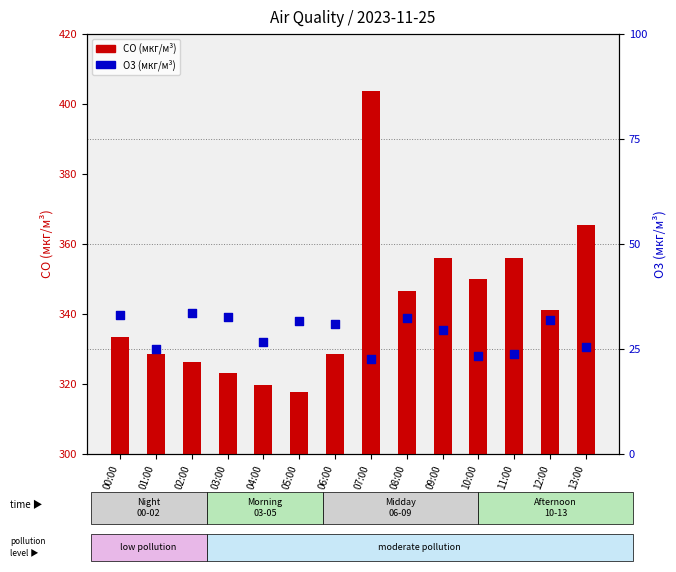

Which series reaches the minimum Y coordinate?

O3 (мкг/м³)